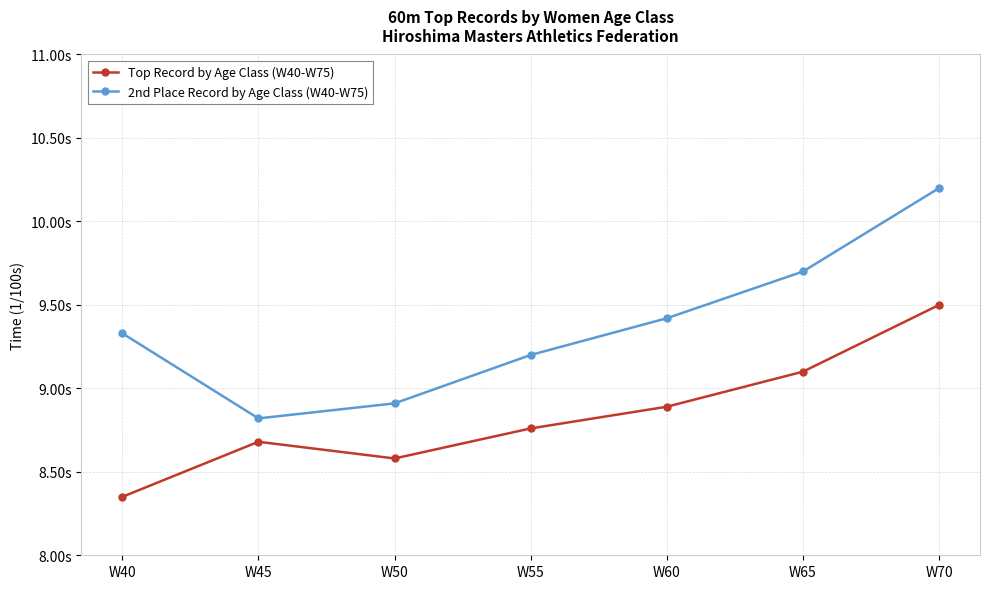

True or false: 2nd Place Record by Age Class (W40-W75) and Top Record by Age Class (W40-W75) cross at least once.

False